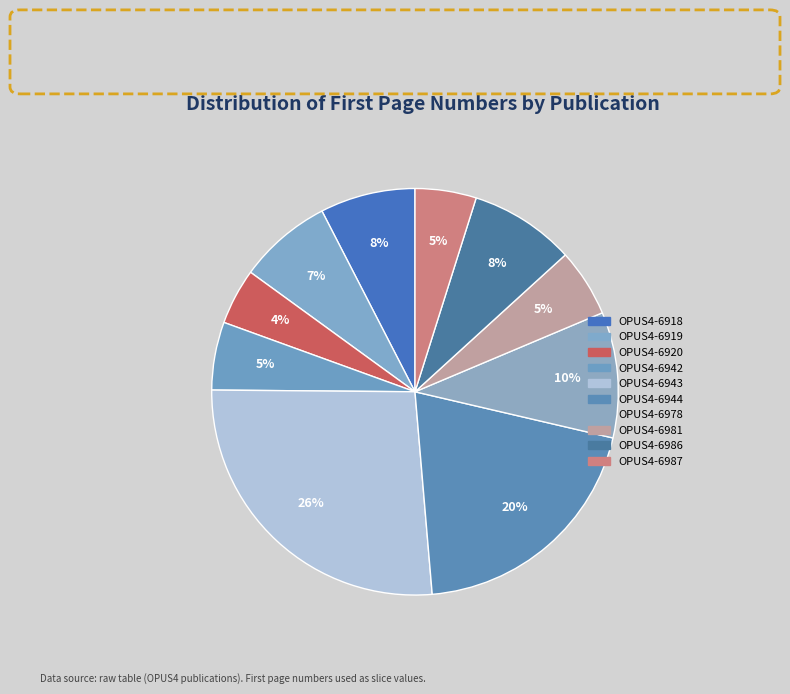

Count the number of slices in the pie.

10